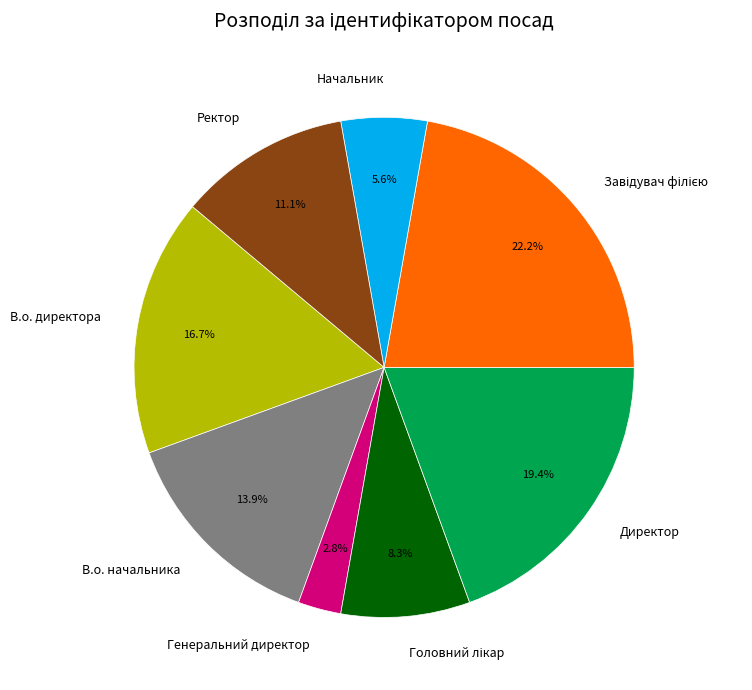

Approximately how many times larger is the value at Начальник compared to В.о. начальника?

0.4